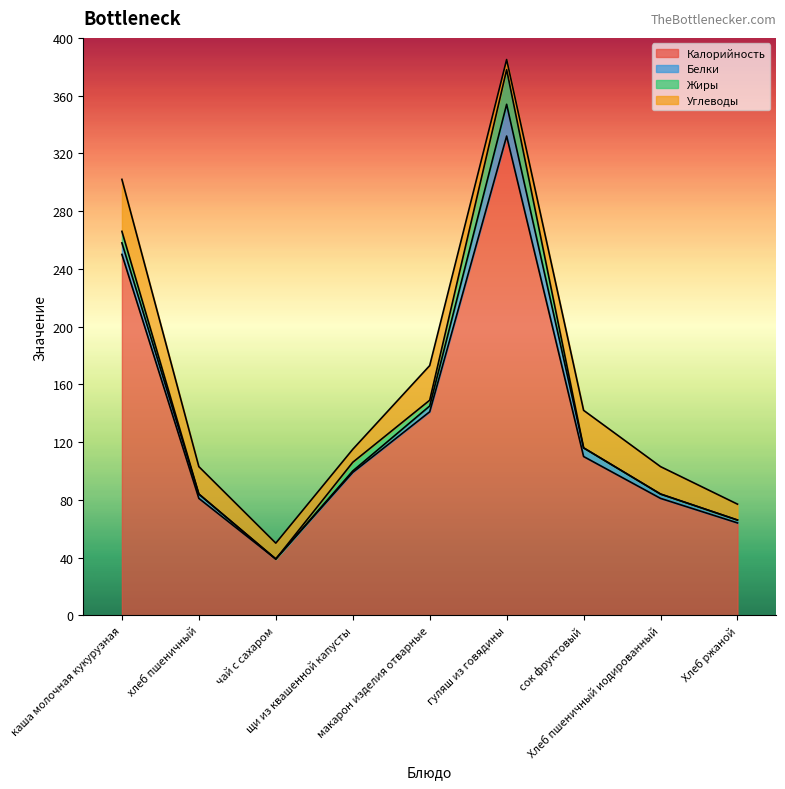

What is the total value across all series at щи из квашенной капусты?

115